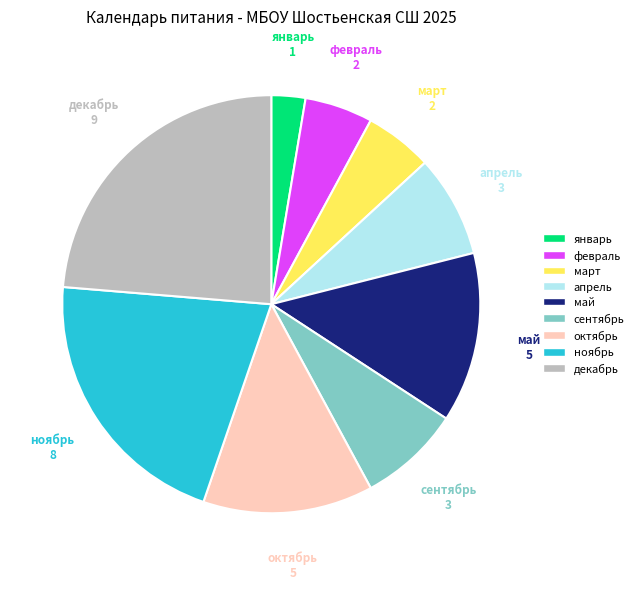

The октябрь slice represents 24% of the pie. True or false?

False